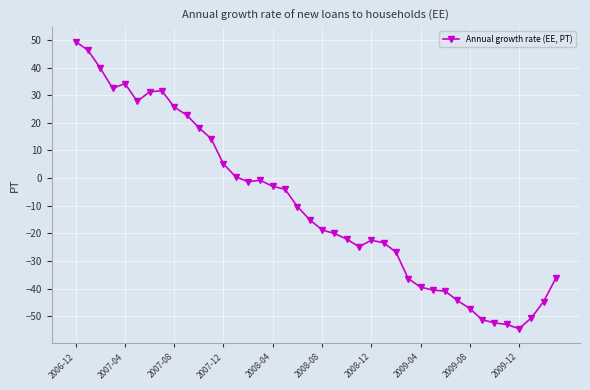

What is the average value?

-10.1